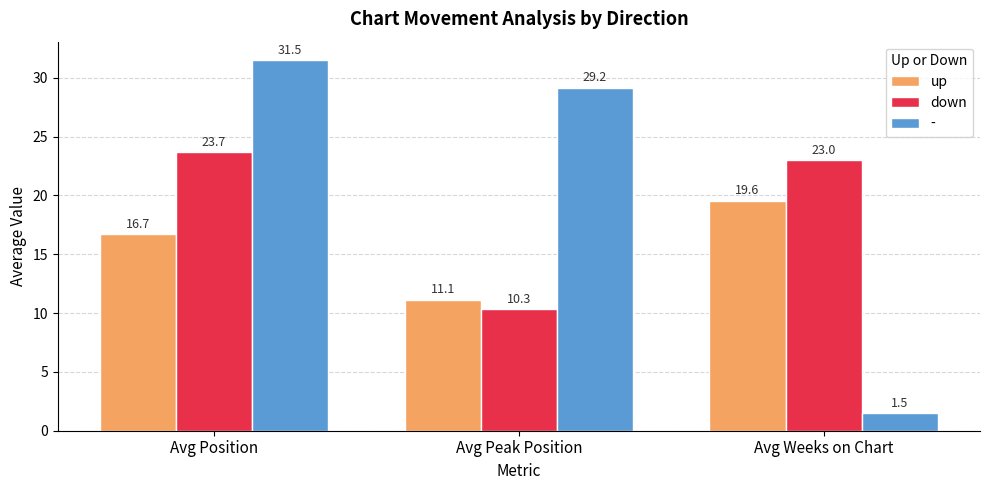

Is the value of down at Avg Position greater than the value of up at Avg Position?

Yes